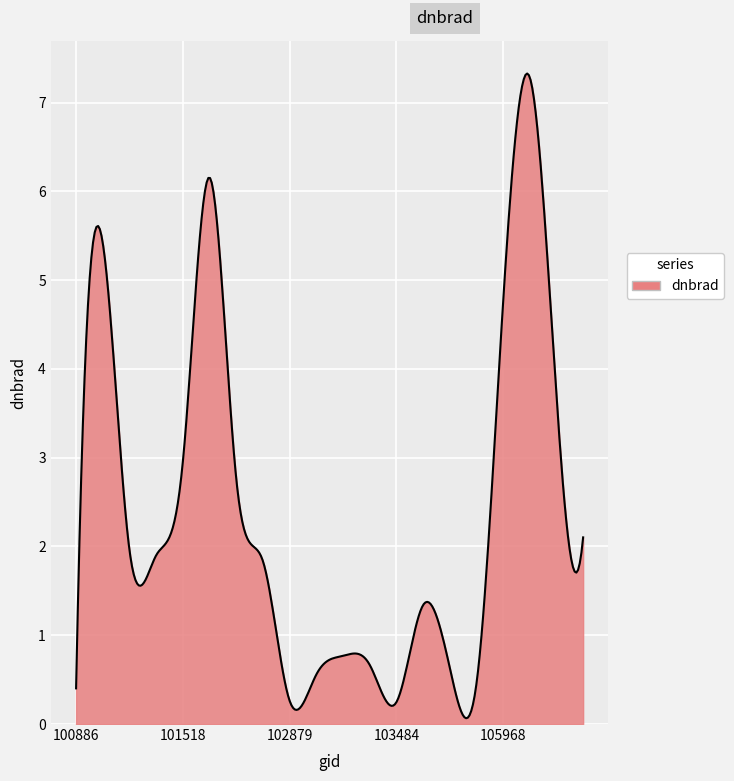

What is the greatest value displayed?

7.3